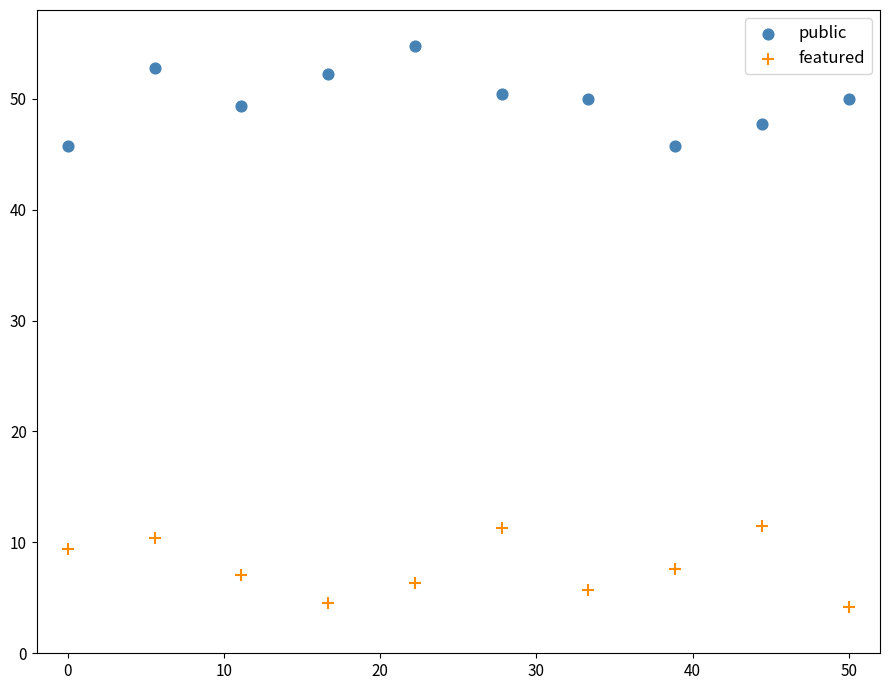

Across all data points, what is the range of Y values (max minus min)?

50.6